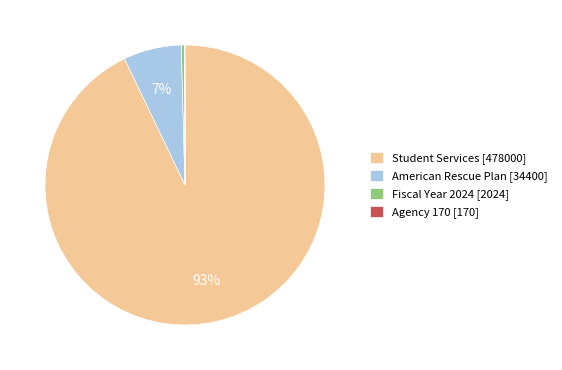

To the nearest percent, what percentage of the pie is American Rescue Plan?

7%